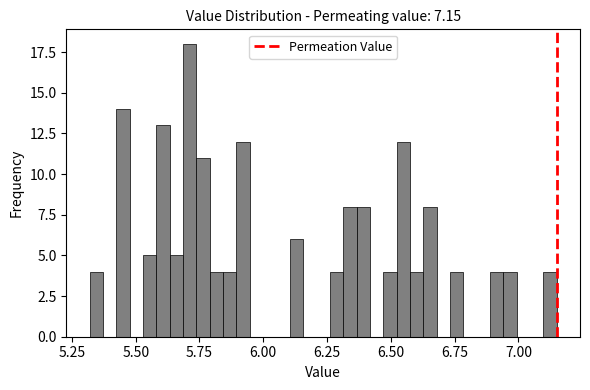

Around what value on the x-axis is the tallest bar? Give the approximate position of its centre, as read against the axis.

5.70